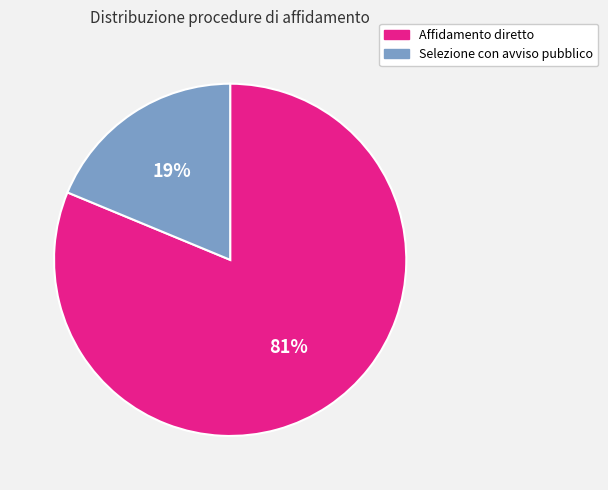

What is the smallest slice in the pie chart?

Selezione con avviso pubblico